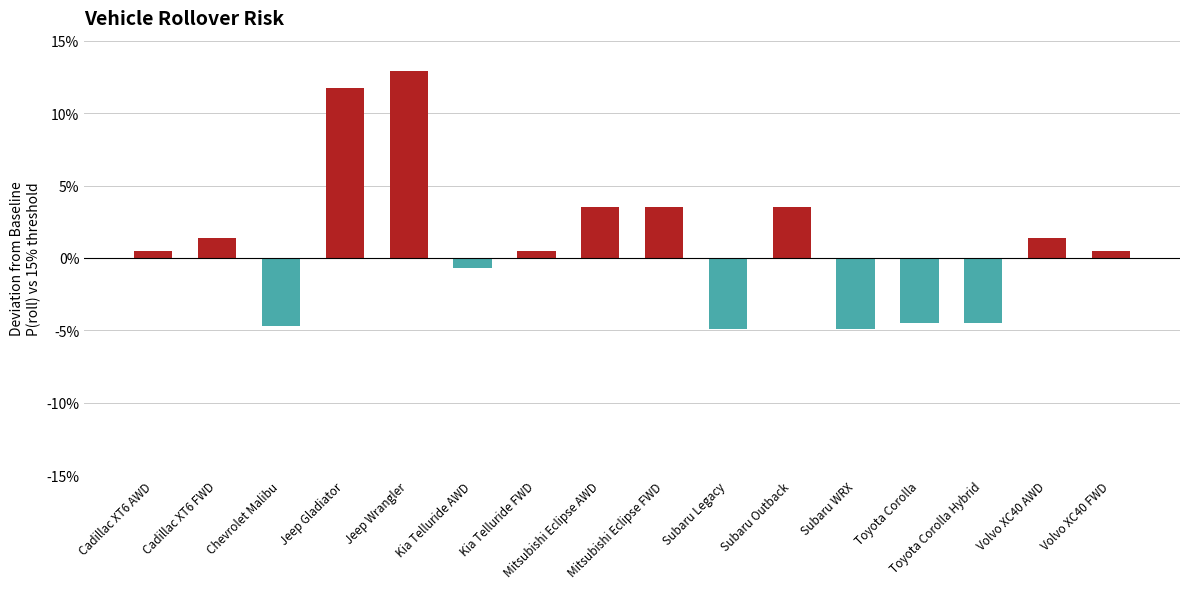

Rank the categories by value from lowest to highest.

Subaru Legacy, Subaru WRX, Chevrolet Malibu, Toyota Corolla, Toyota Corolla Hybrid, Kia Telluride AWD, Cadillac XT6 AWD, Kia Telluride FWD, Volvo XC40 FWD, Cadillac XT6 FWD, Volvo XC40 AWD, Mitsubishi Eclipse AWD, Mitsubishi Eclipse FWD, Subaru Outback, Jeep Gladiator, Jeep Wrangler